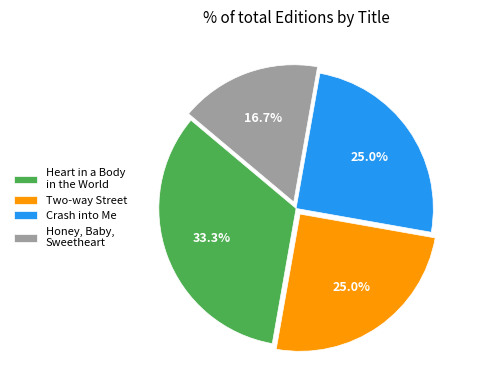

To the nearest percent, what is the average slice percentage?

25%